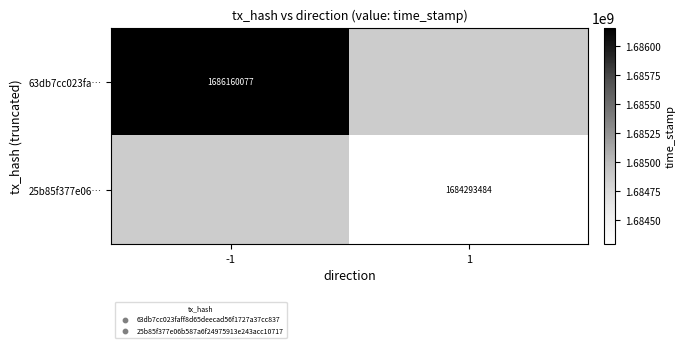

Is it true that 63db7cc023fa… equals 1686160077 at -1?

True